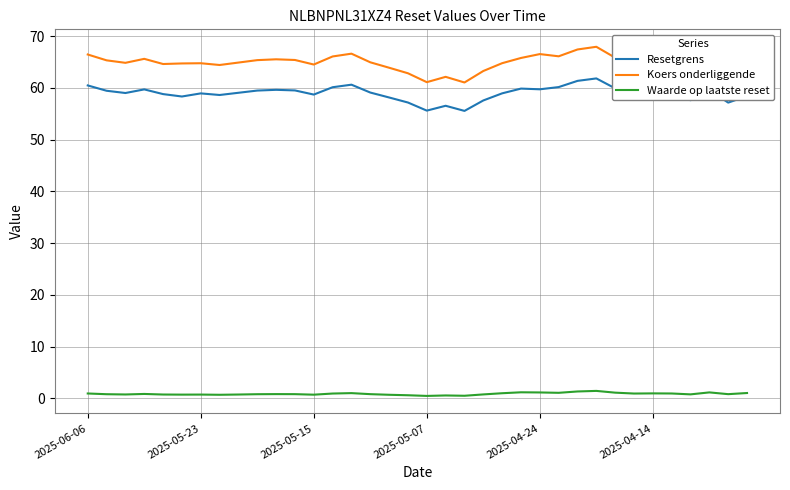

True or false: Resetgrens and Koers onderliggende cross at least once.

False